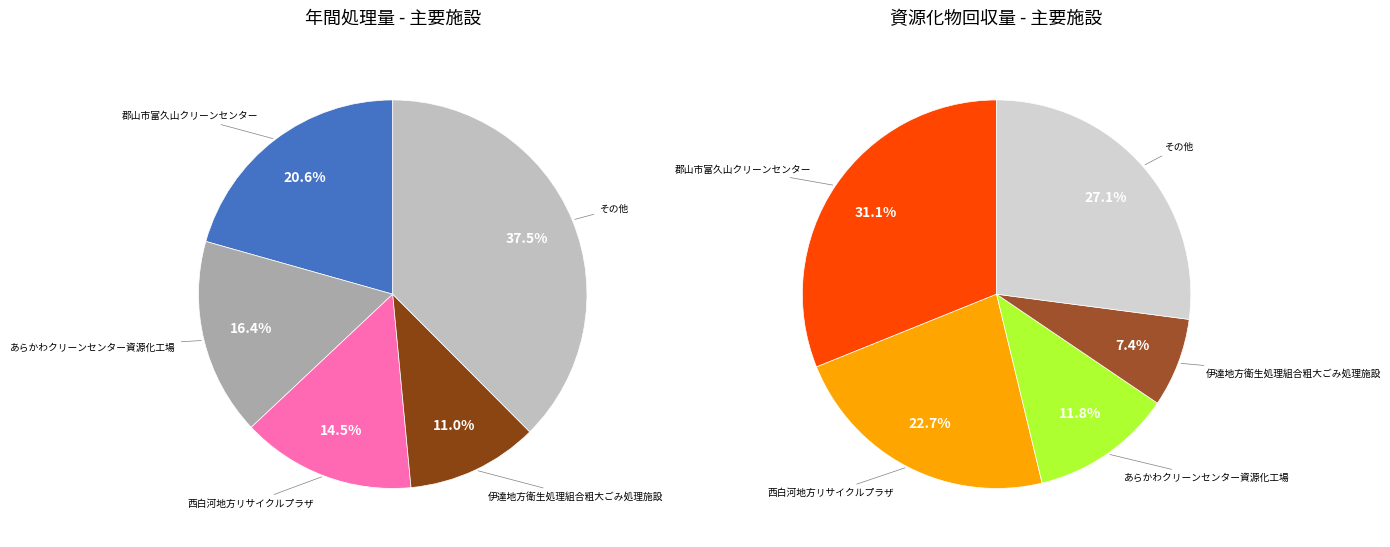

To the nearest percent, what percentage of the pie is 西白河地方リサイクルプラザ?

14%